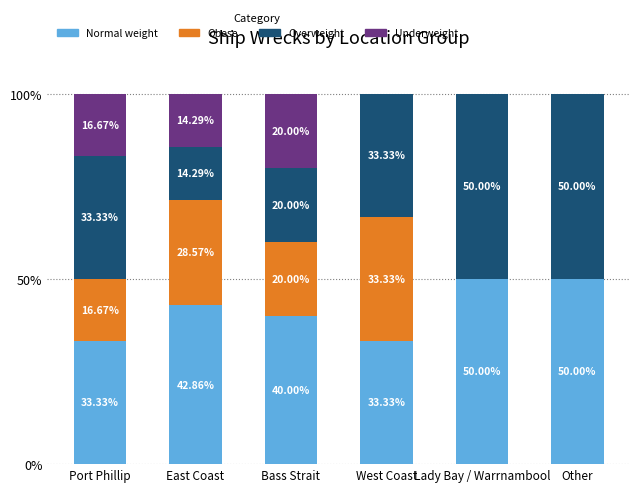

What is the sum of the Normal weight values at Port Phillip and West Coast?

66.7